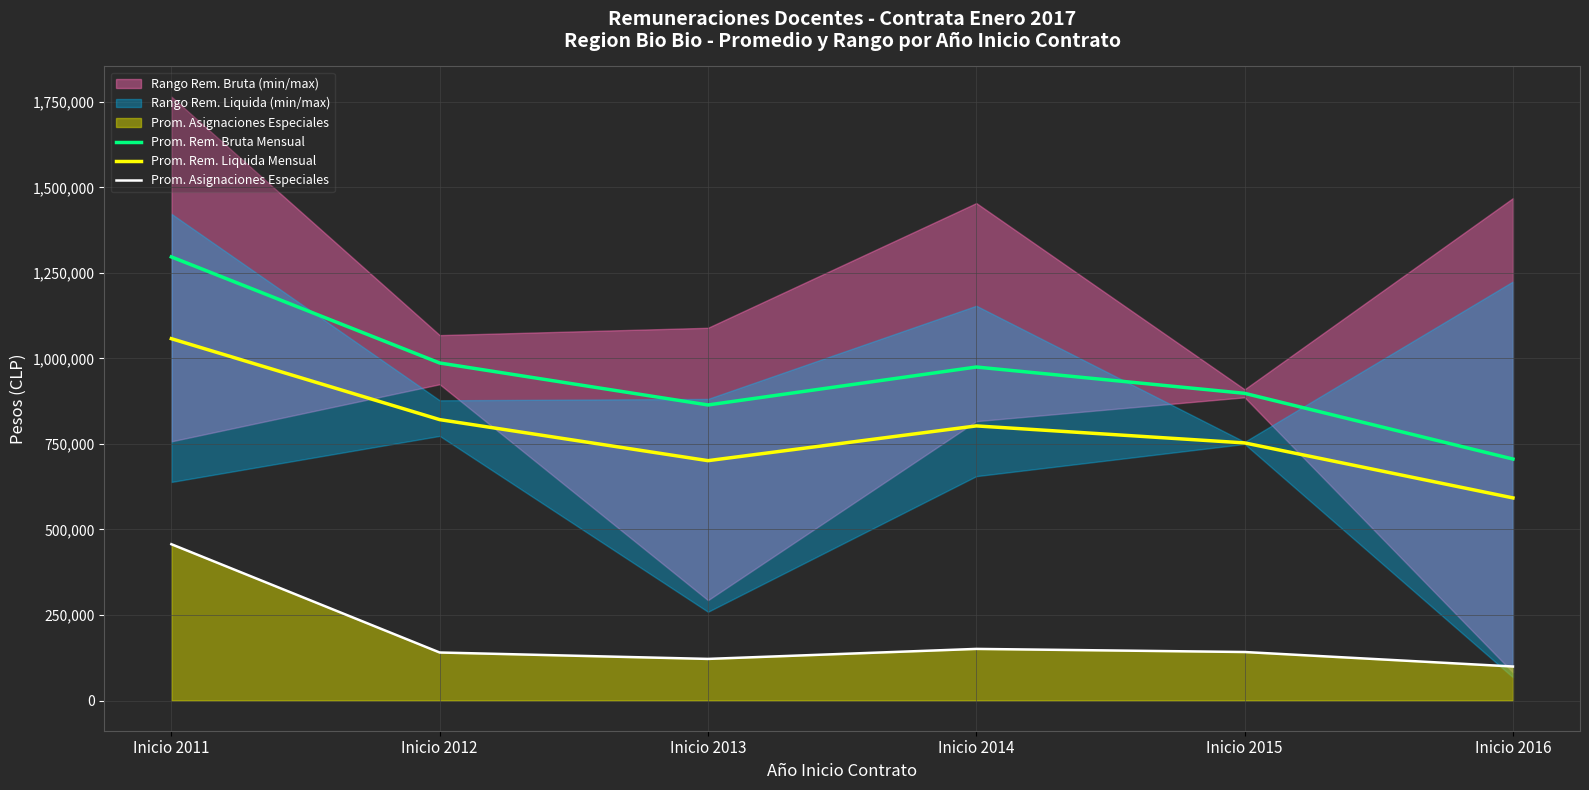

In Prom. Rem. Bruta Mensual, how many points are higher than both neighbors (excluding endpoints)?

1